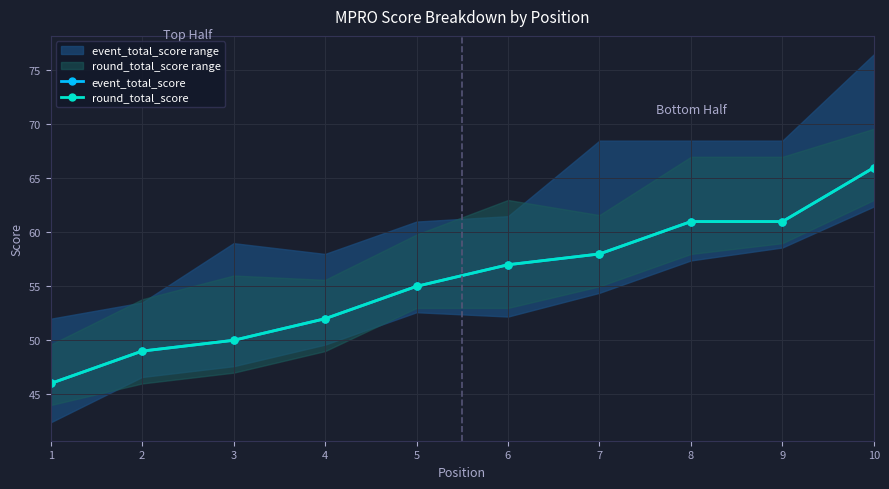

At which label does event_total_score first exceed 57?

7